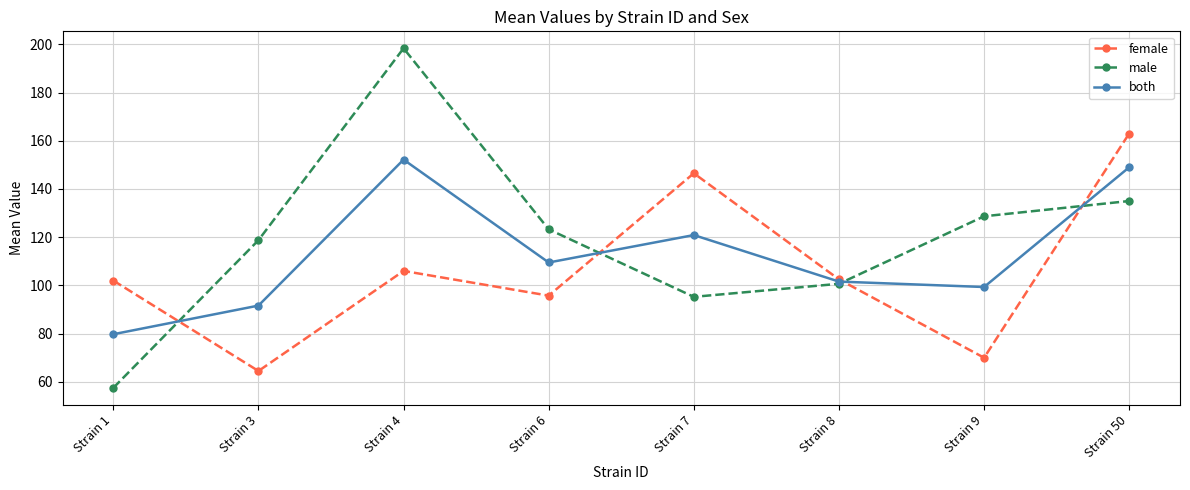

At Strain 6, list the series in order from largest to smallest.

male, both, female